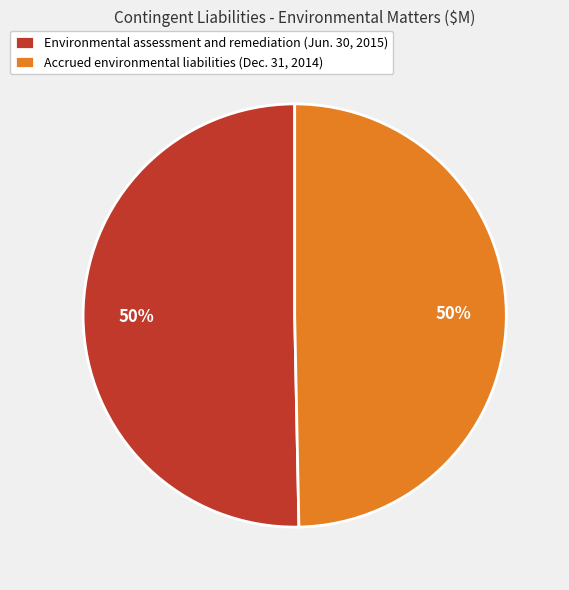

Is it true that Environmental assessment and remediation (Jun. 30, 2015) is 63% of the pie?

False